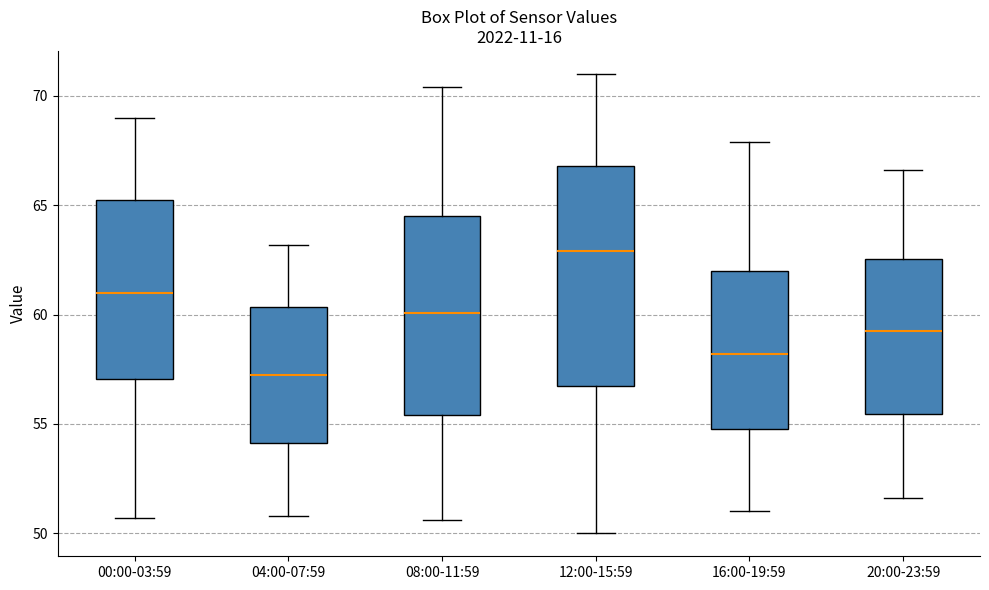

Comparing the boxes themselves (not the whiskers), which one is the tallest?

12:00-15:59